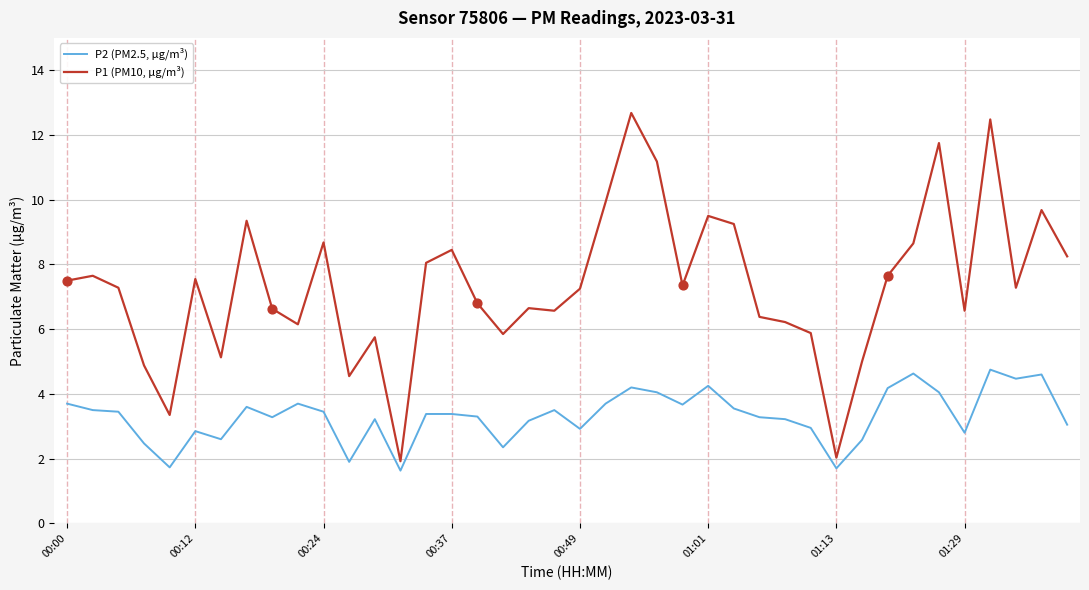

Which series has the largest range (max minus min)?

P1 (PM10, µg/m³)